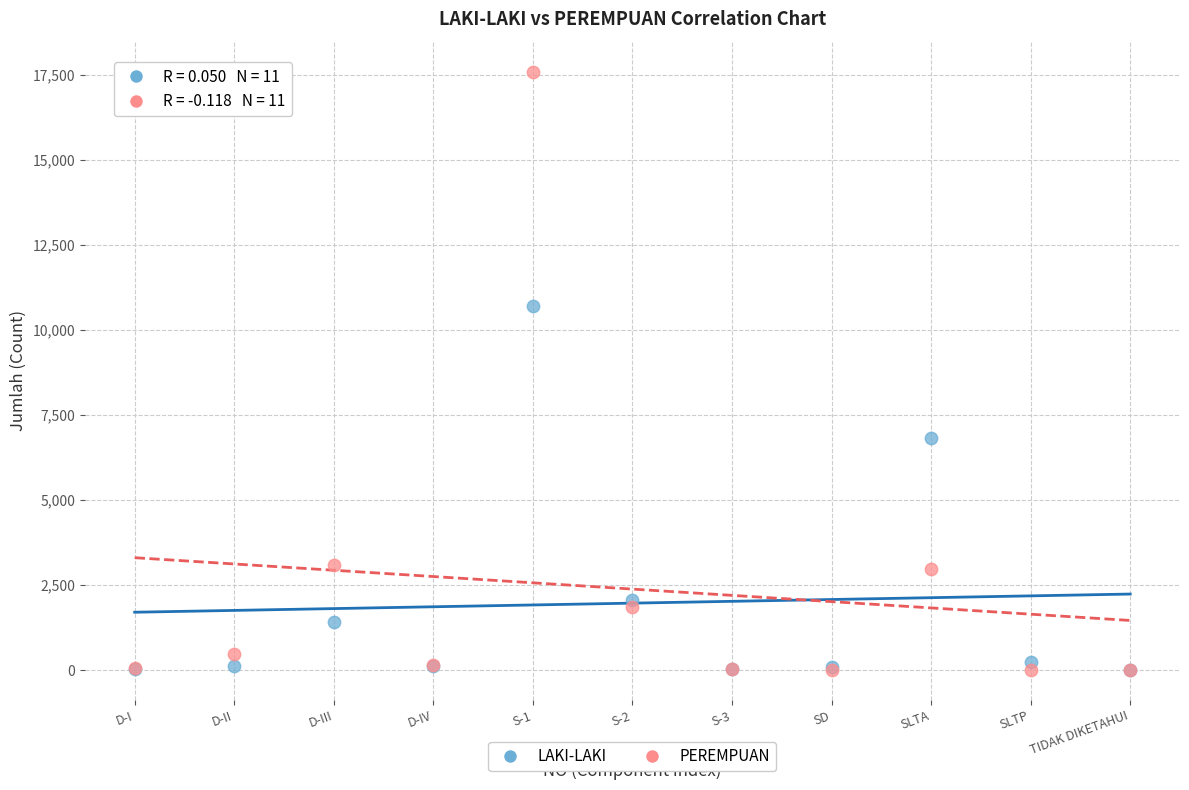

In the LAKI-LAKI series, what Y value is closest to 5352?

6838